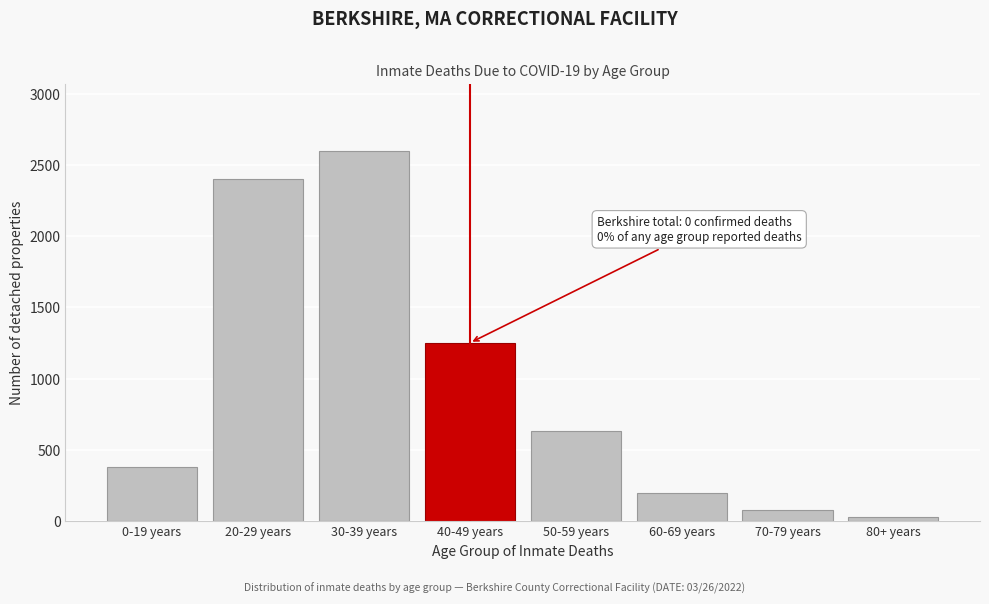

Reading right to left, what are all the values shown in this chart?

30	80	200	630	1250	2600	2400	380